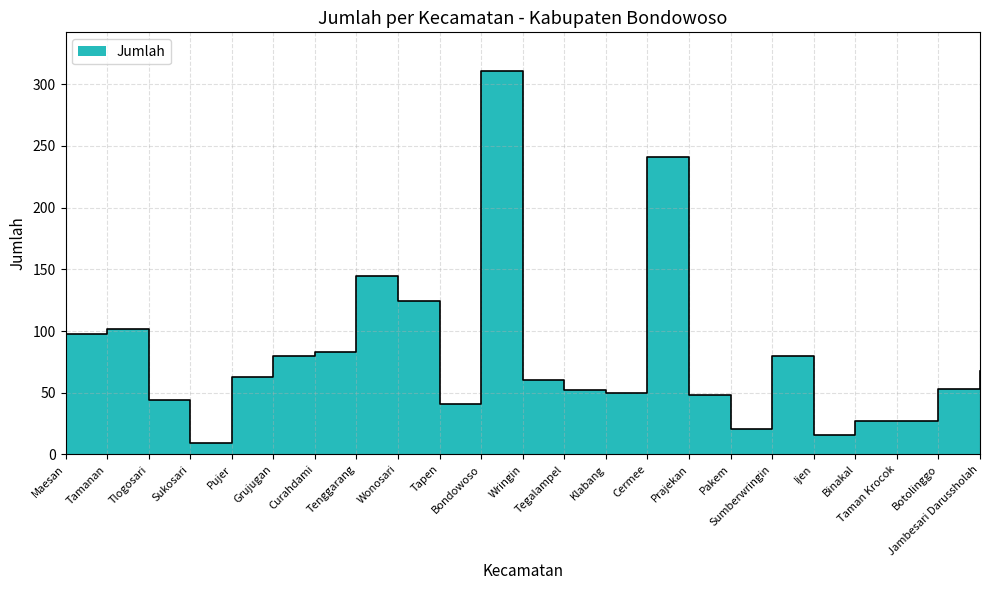

How many distinct data groups are displayed?

1